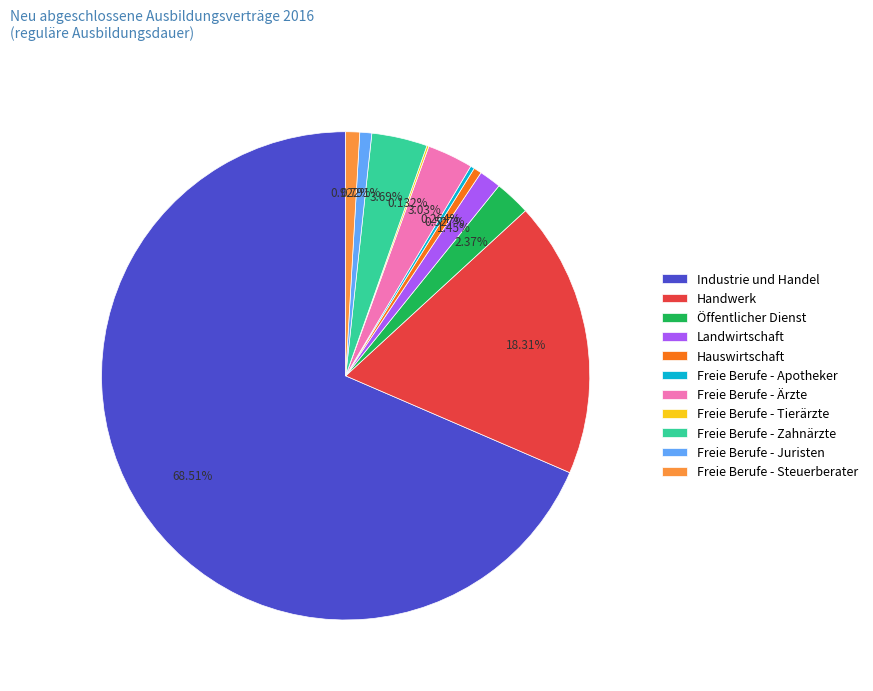

Combined, what portion of the pie is Freie Berufe - Juristen and Landwirtschaft?

2.2%